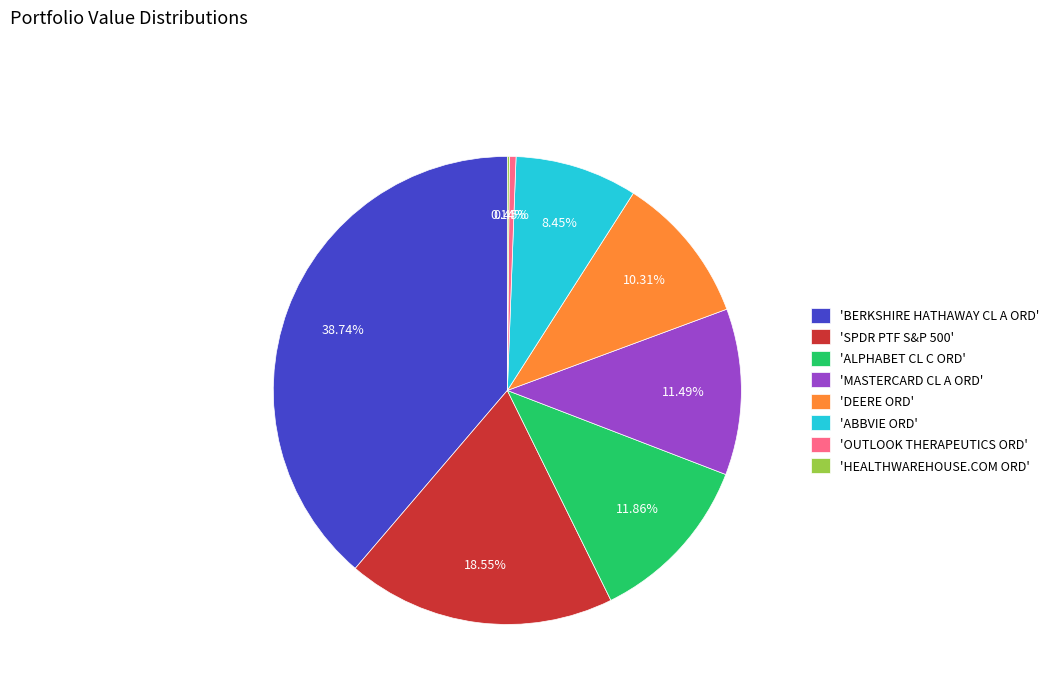

Which category has the biggest portion of the pie?

'BERKSHIRE HATHAWAY CL A ORD'